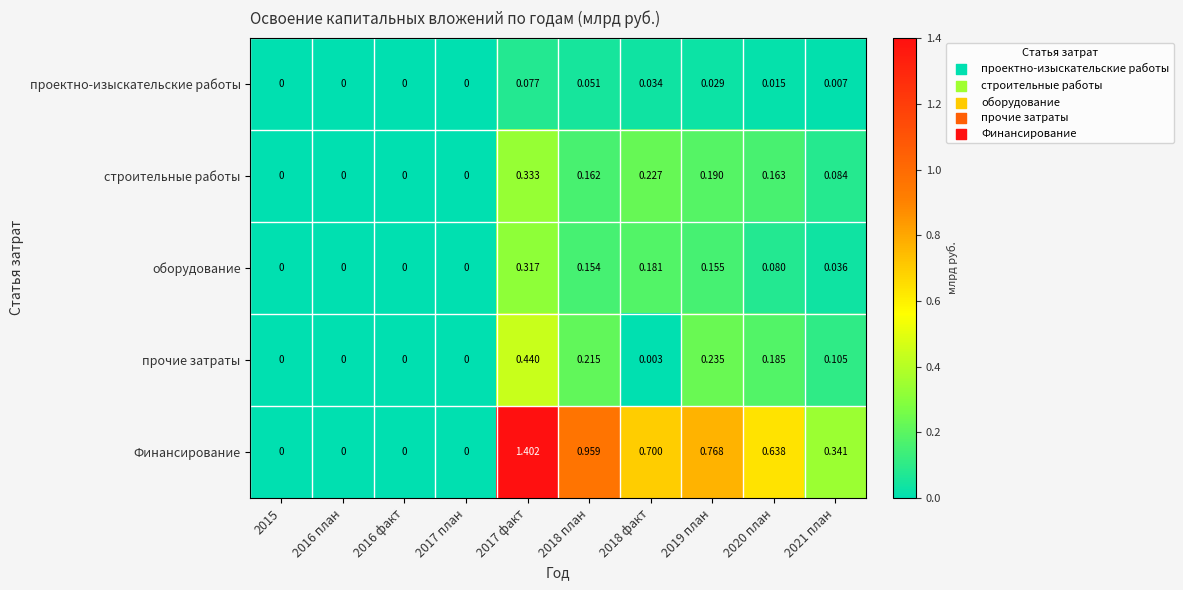

How many data points does each series have?

10